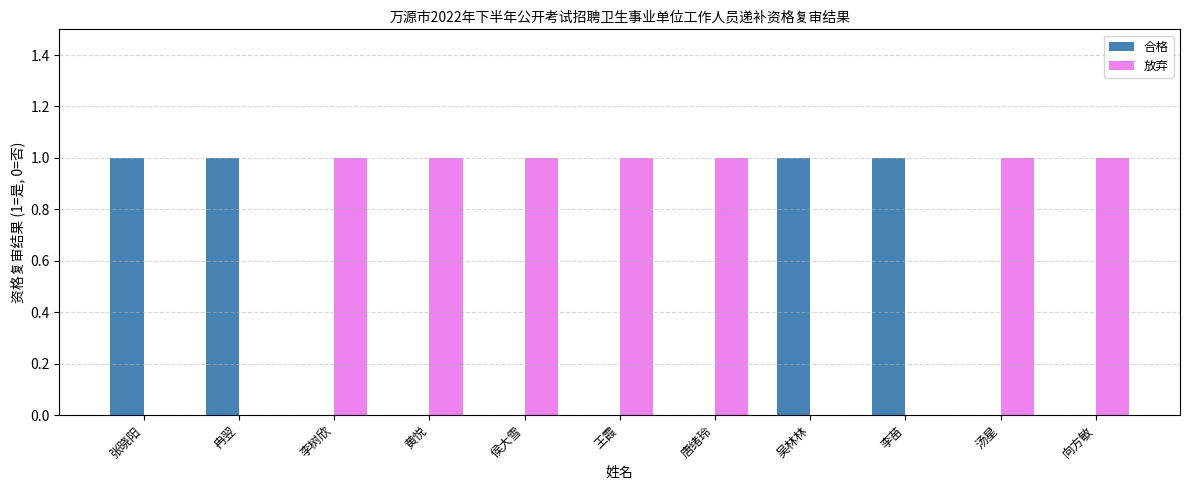

The 合格 series shows 2 at 李苗. True or false?

False